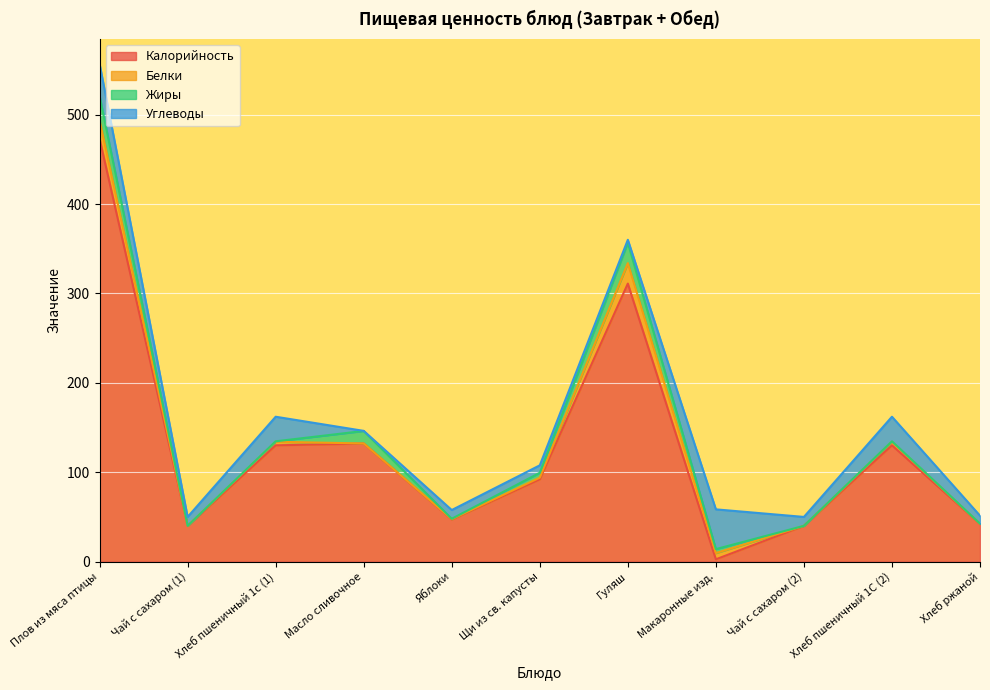

Which series has the largest total across all categories?

Калорийность